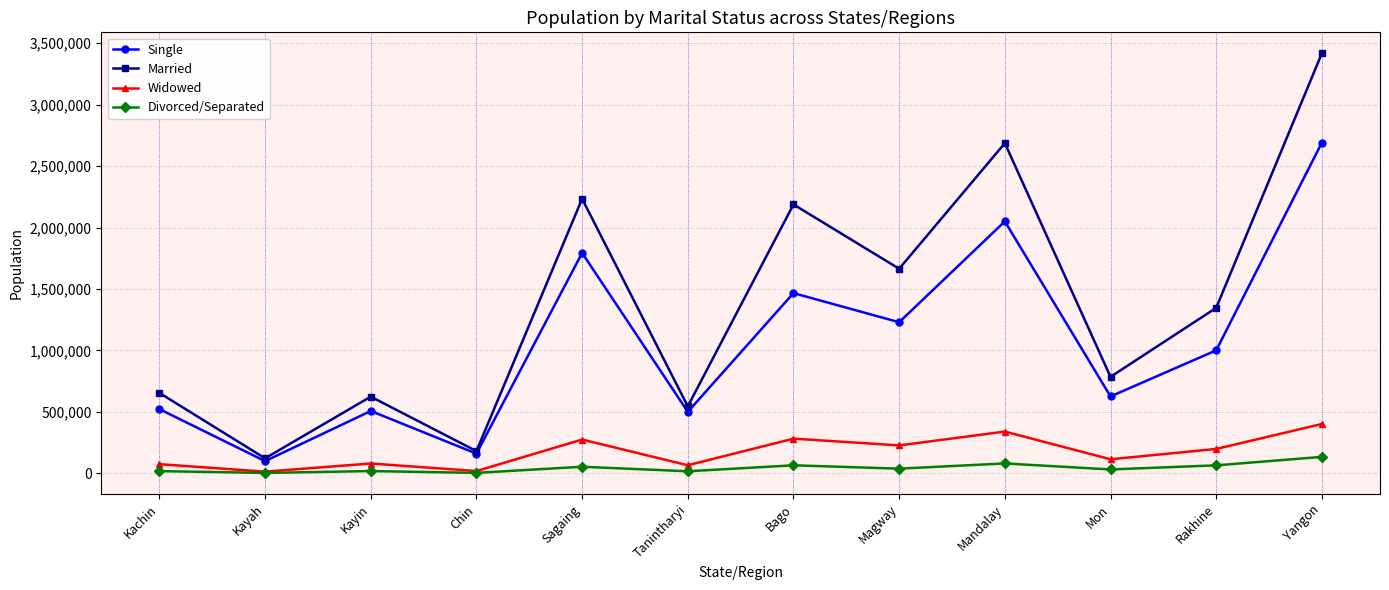

Count the number of data series in this chart.

4